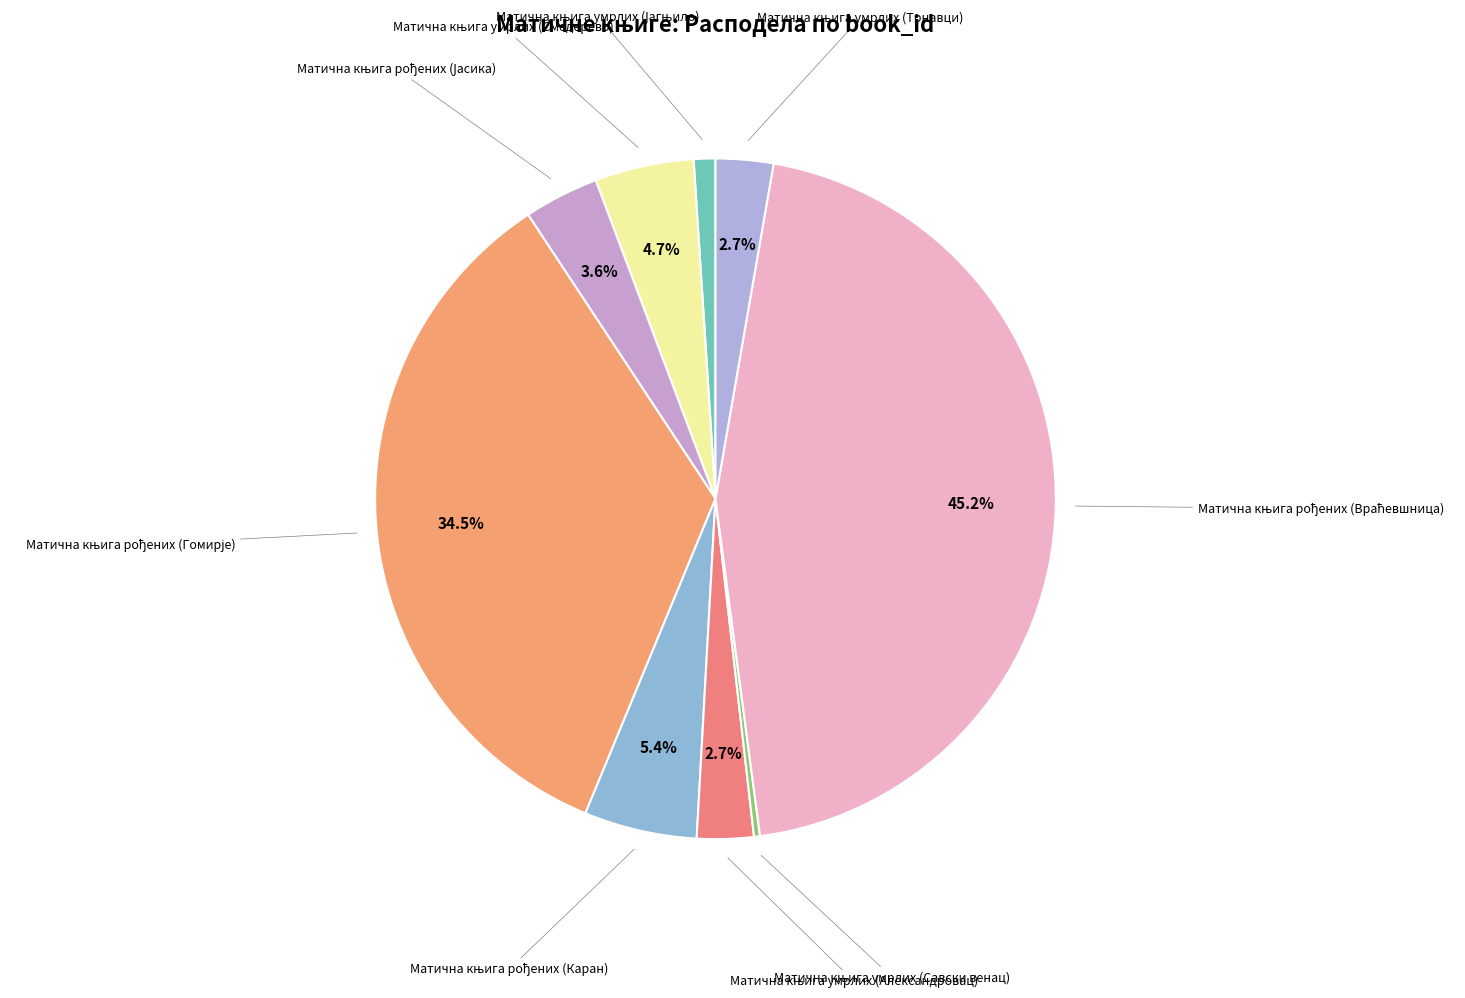

Is there any slice that represents more than half of the pie?

No